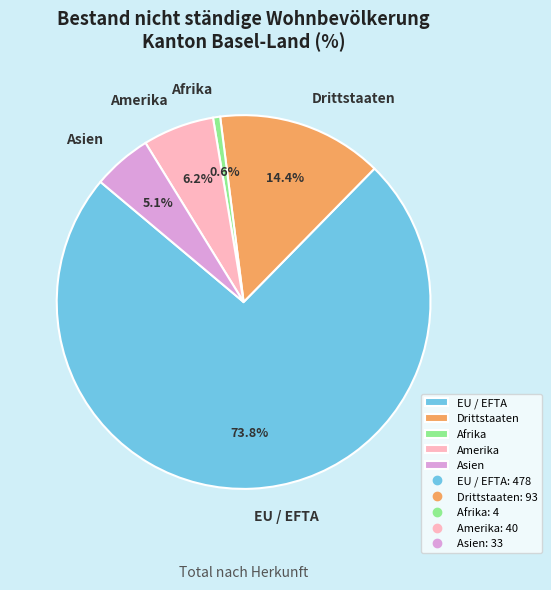

Does Amerika account for over 50% of the chart?

No